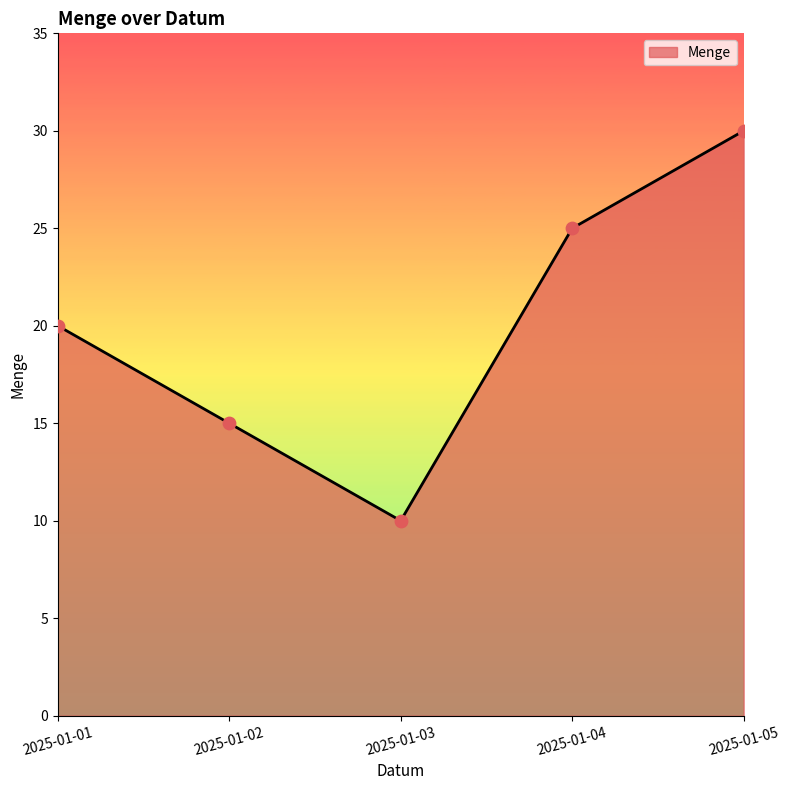

Between 2025-01-03 and 2025-01-04, which is larger?

2025-01-04